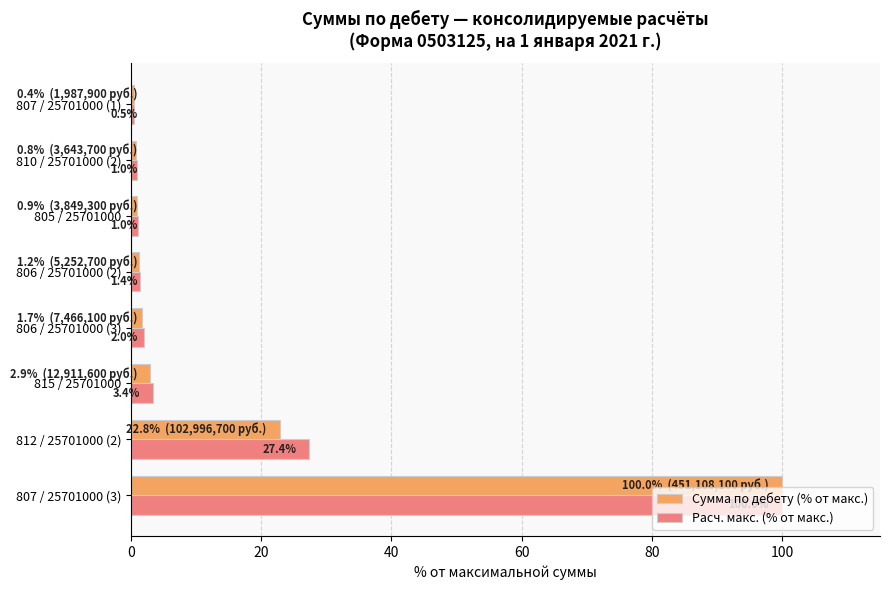

Which series has the largest total across all categories?

Расч. макс. (% от макс.)